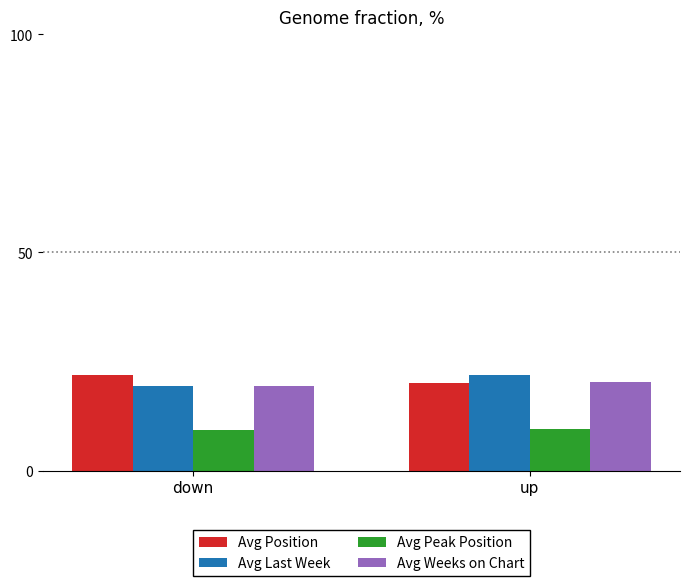

What is the maximum value for Avg Weeks on Chart?

20.2